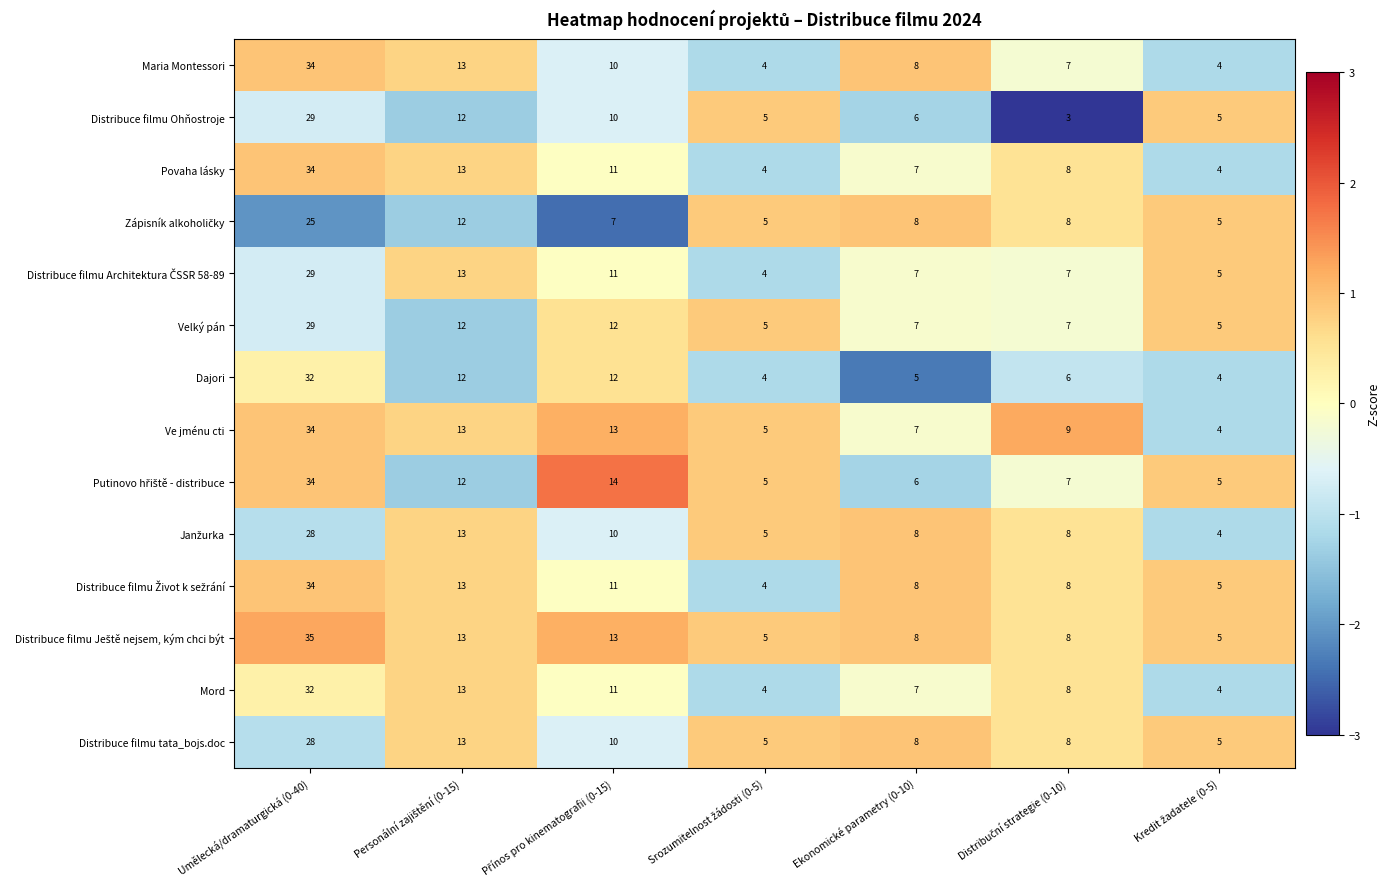

What is the maximum value shown in the chart?

35